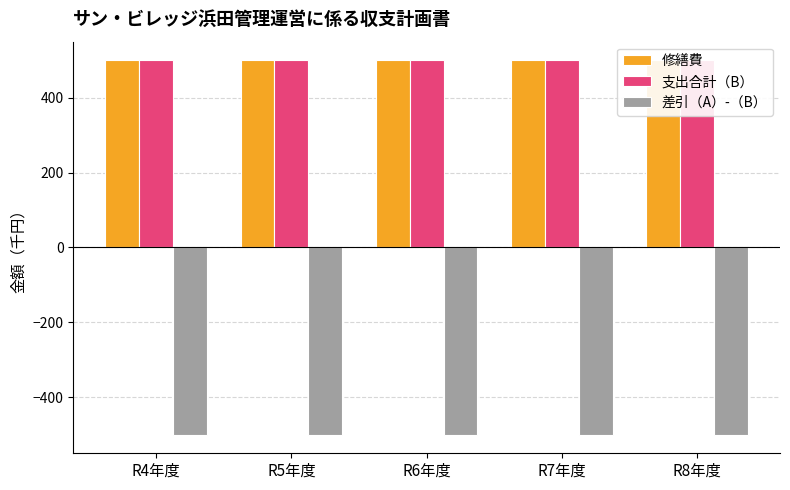

Reading left to right, list all the values displayed in this chart.

修繕費: 500	500	500	500	500
支出合計（B）: 500	500	500	500	500
差引（A）-（B）: -500	-500	-500	-500	-500